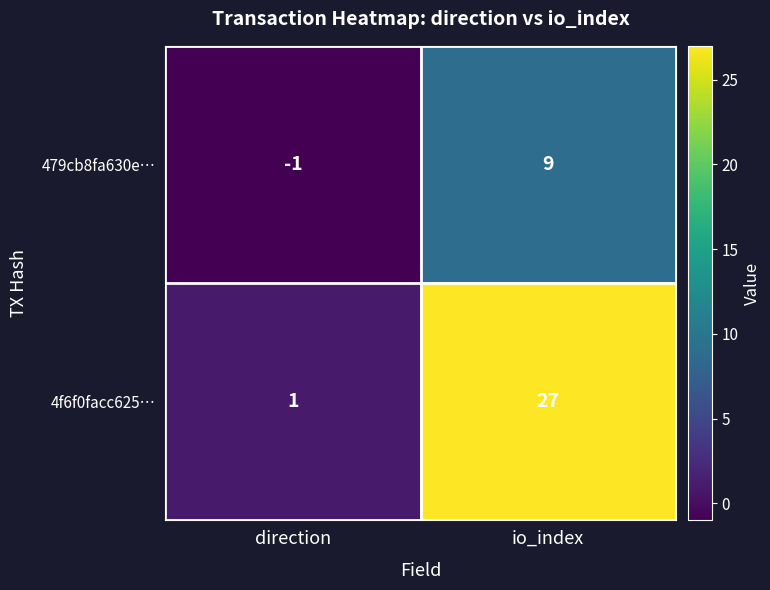

List the series in order of their peak value, highest first.

4f6f0facc625…, 479cb8fa630e…